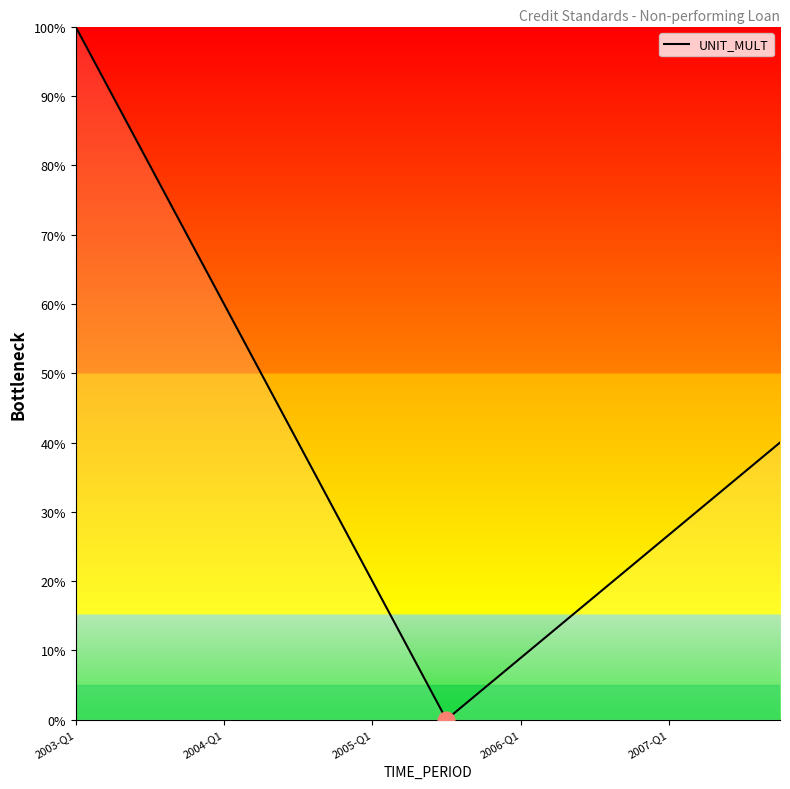

What is the maximum value shown in the chart?

100.0